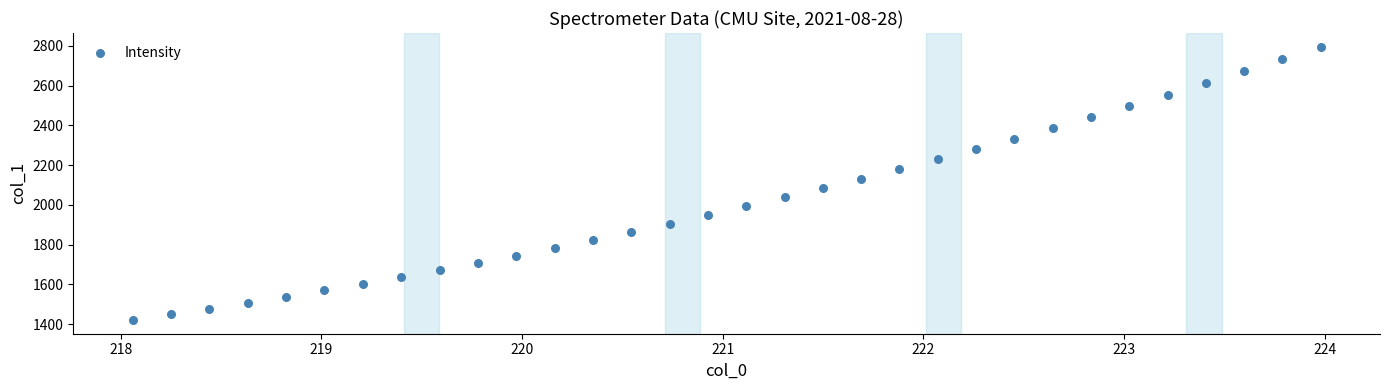

What is the range of X values (max minus min)?

5.9